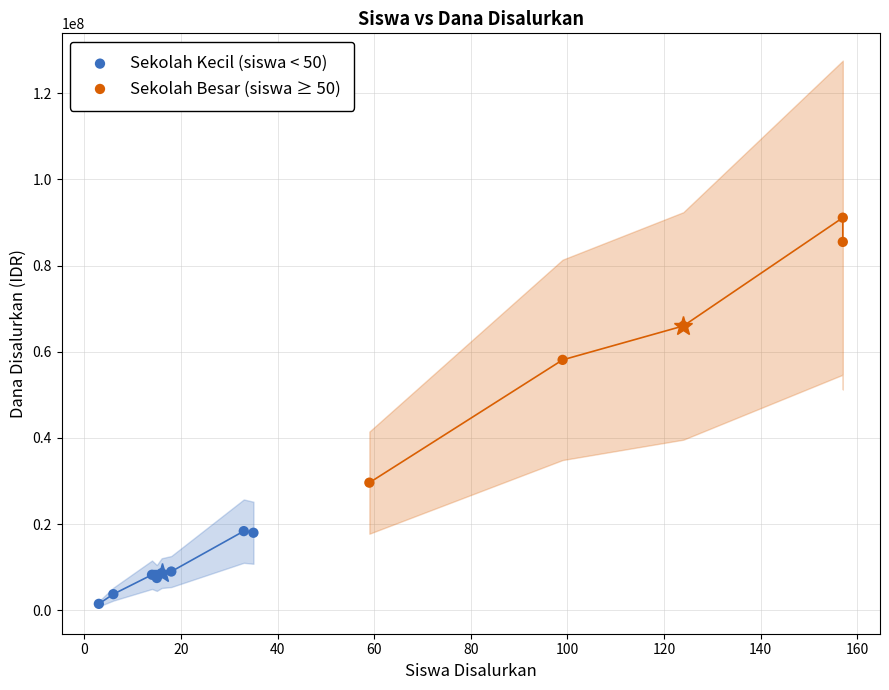

What are all the series names shown in the legend?

Sekolah Kecil (siswa < 50), Sekolah Besar (siswa ≥ 50)